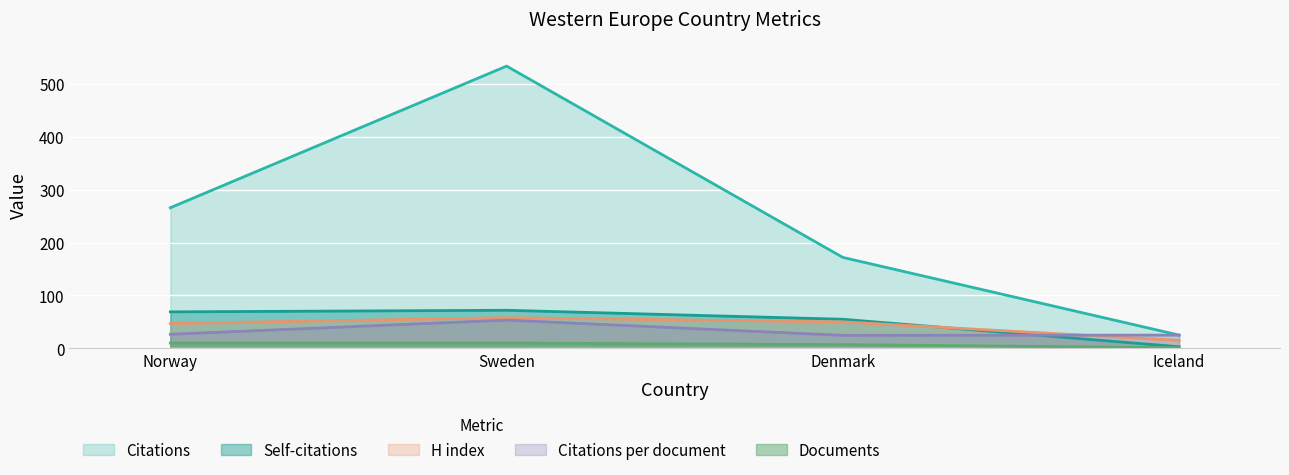

True or false: Citations and H index intersect in this chart.

False